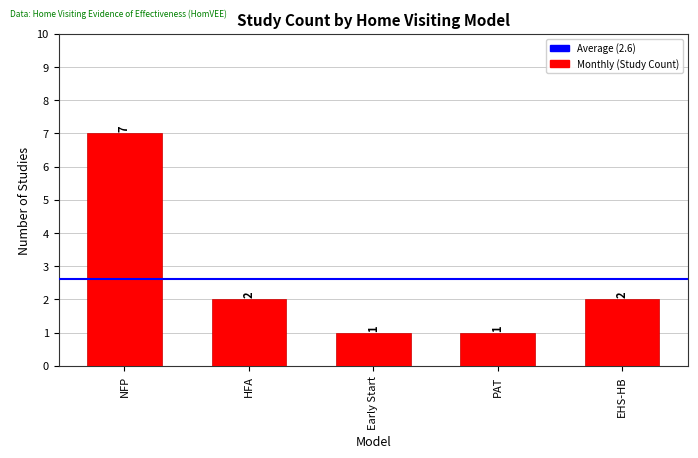

Reading right to left, extract all data points from this chart.

2	1	1	2	7